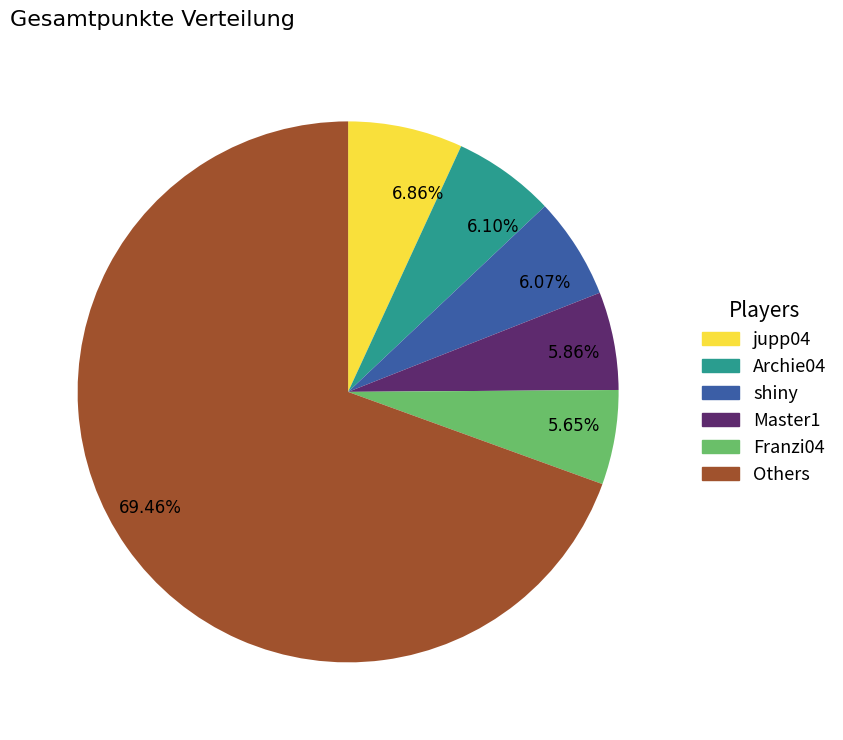

Which category accounts for the majority?

69.46%